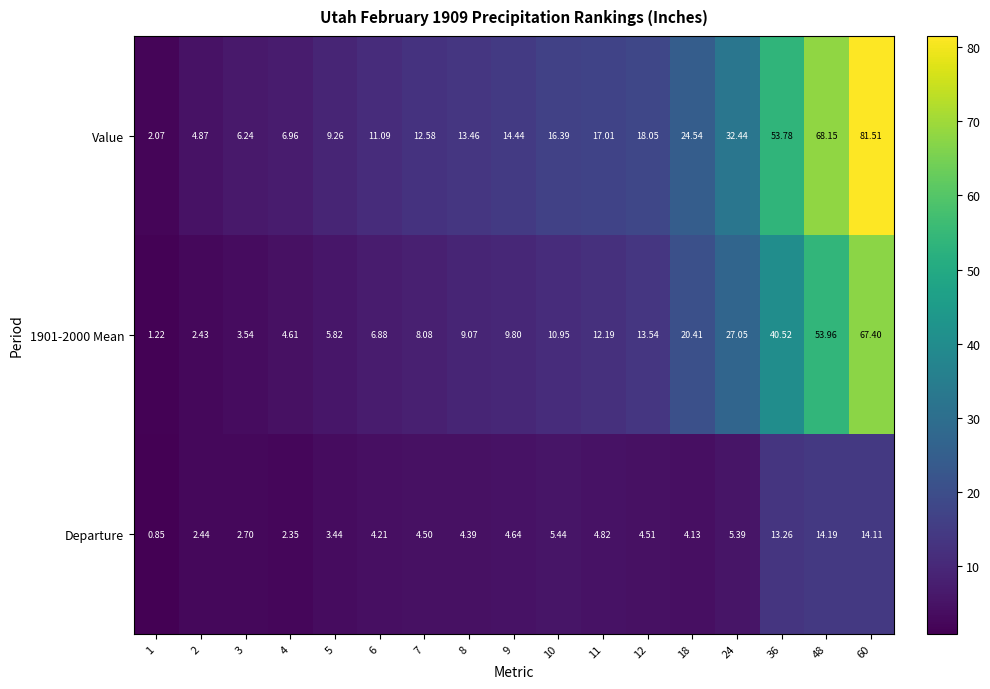

Which series has the largest range (max minus min)?

Value